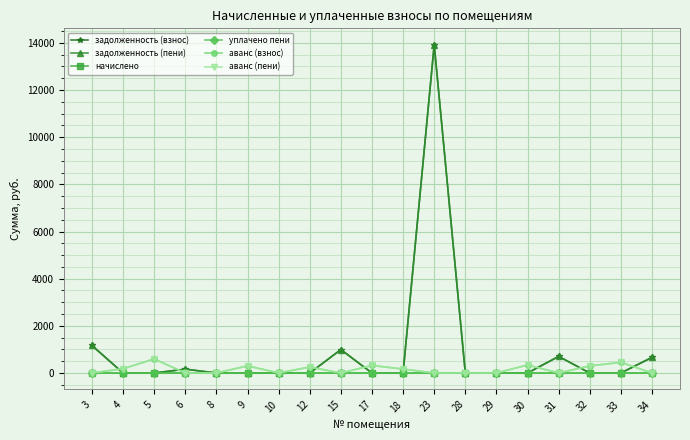

Does the chart have visible grid lines?

Yes